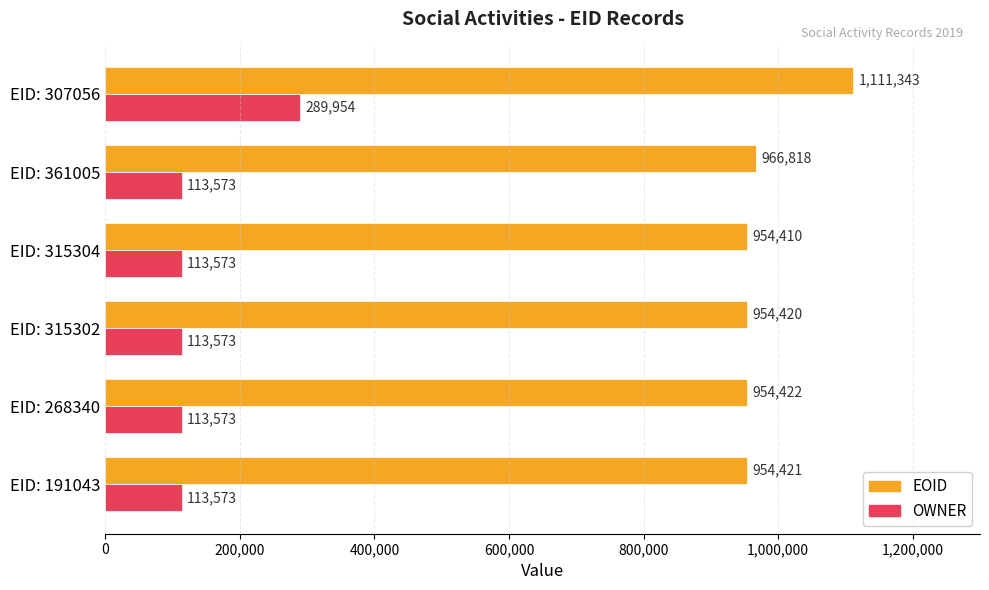

The EOID series shows 384843 at EID: 315304. True or false?

False